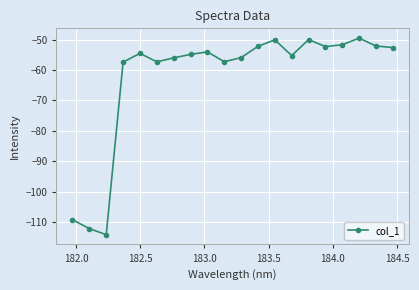

How many lines are shown in the chart?

1